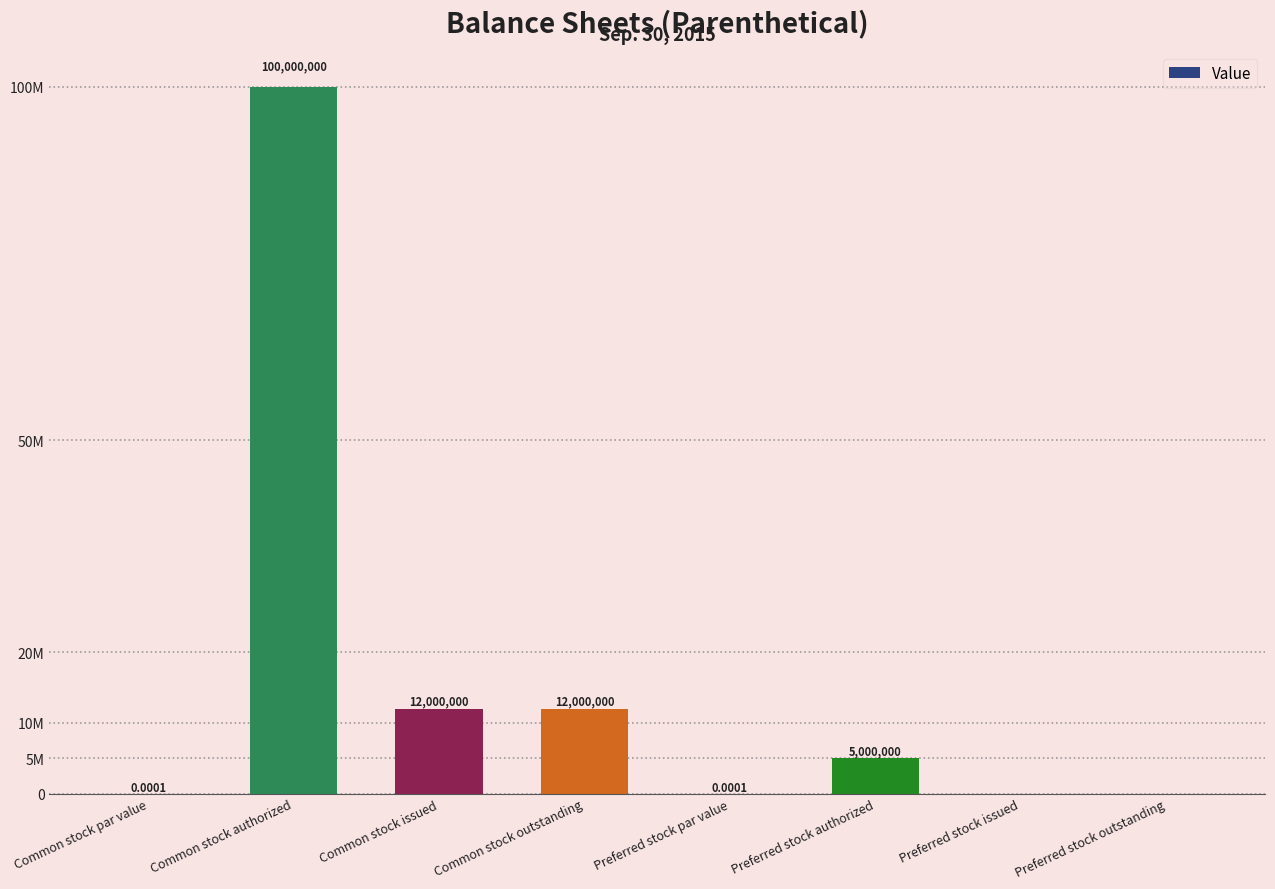

List the labels in order of value, largest first.

Common stock authorized, Common stock issued, Common stock outstanding, Preferred stock authorized, Common stock par value, Preferred stock par value, Preferred stock issued, Preferred stock outstanding